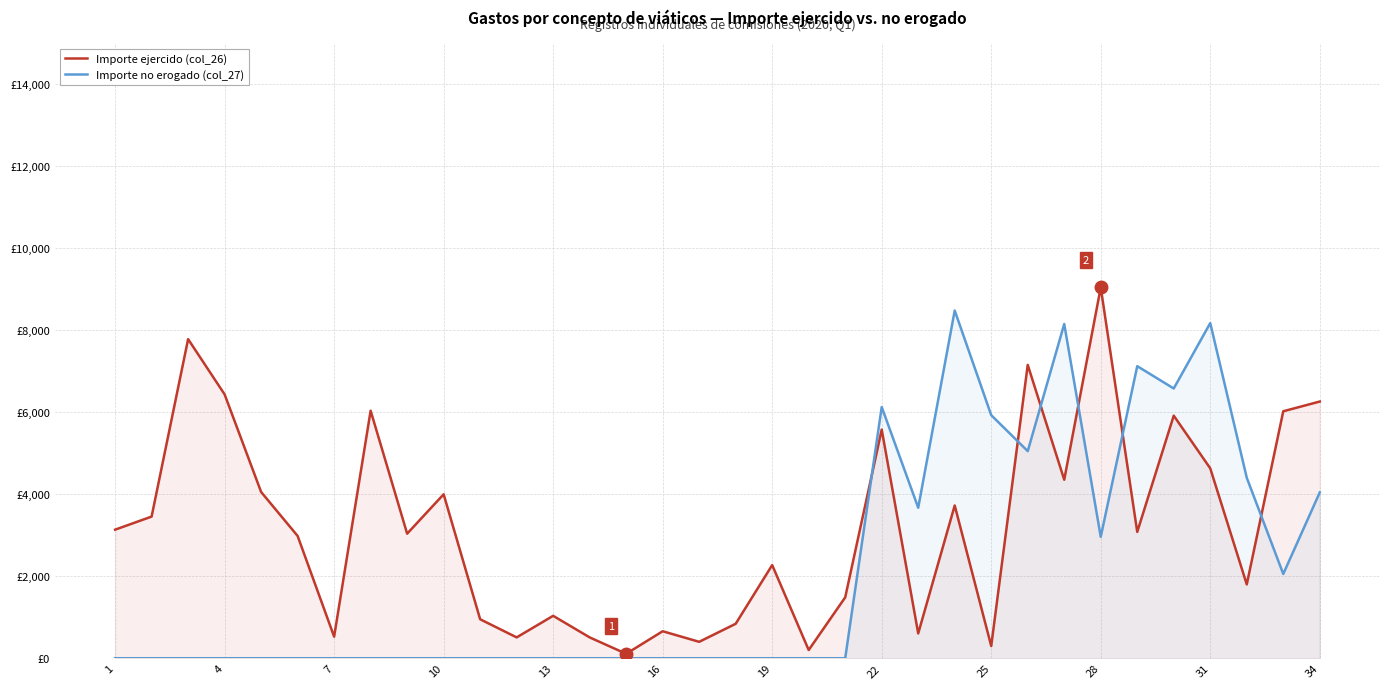

Reading left to right, list all the values displayed in this chart.

Importe ejercido (col_26): 3134.0	3453.0	7779.0	6432.0	4053.0	2981.0	526.0	6034.0	3036.6	3996.9	950.0	508.0	1034.0	508.0	108.0	658.0	400.0	840.0	2271.0	200.0	1484.0	5575.0	605.0	3723.5	298.0	7151.0	4352.0	9040.0	3080.0	5914.0	4629.0	1800.0	6020.5	6258.0
Importe no erogado (col_27): 0.0	0.0	0.0	0.0	0.0	0.0	0.0	0.0	0.0	0.0	0.0	0.0	0.0	0.0	0.0	0.0	0.0	0.0	0.0	0.0	0.0	6125.0	3669.0	8476.5	5926.0	5049.0	8148.0	2960.0	7120.0	6576.0	8171.0	4400.0	2054.5	4042.0